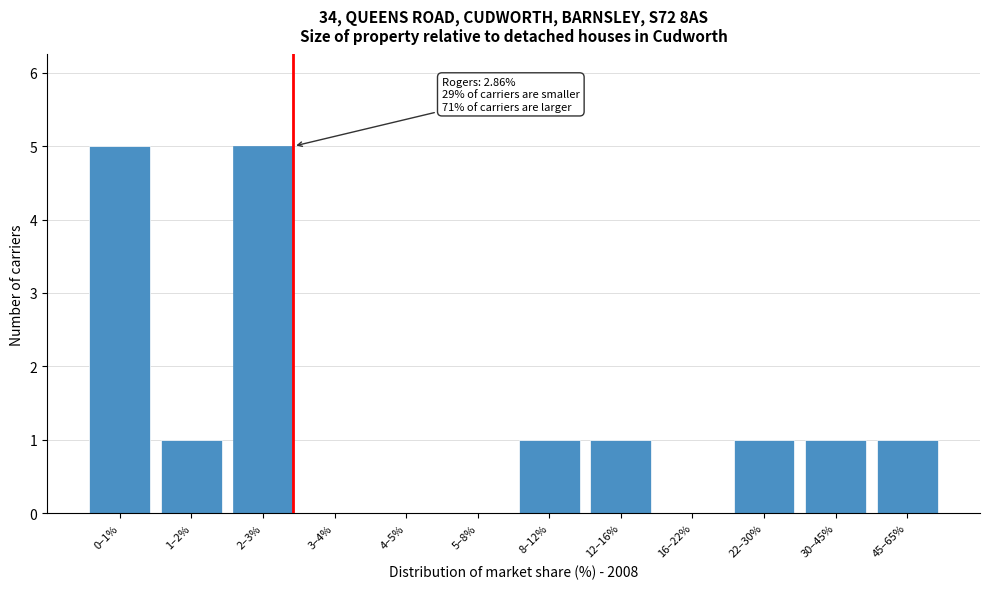

Reading left to right, what are all the values shown in this chart?

0–1%=5	1–2%=1	2–3%=5	3–4%=0	4–5%=0	5–8%=0	8–12%=1	12–16%=1	16–22%=0	22–30%=1	30–45%=1	45–65%=1